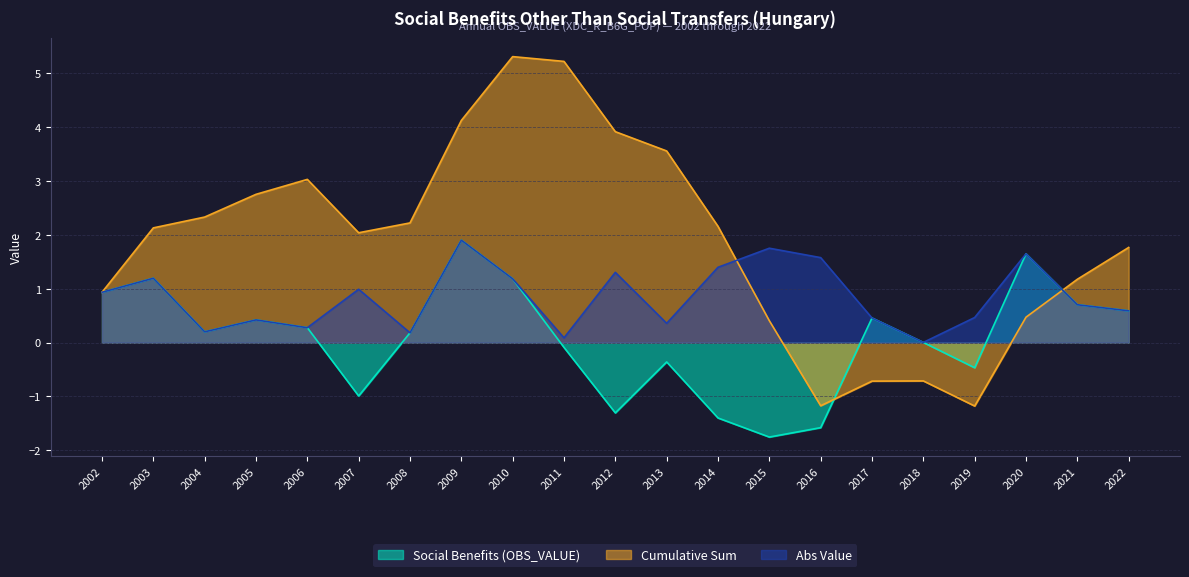

What is the difference between the Abs Value values at 2017 and 2018?

0.5